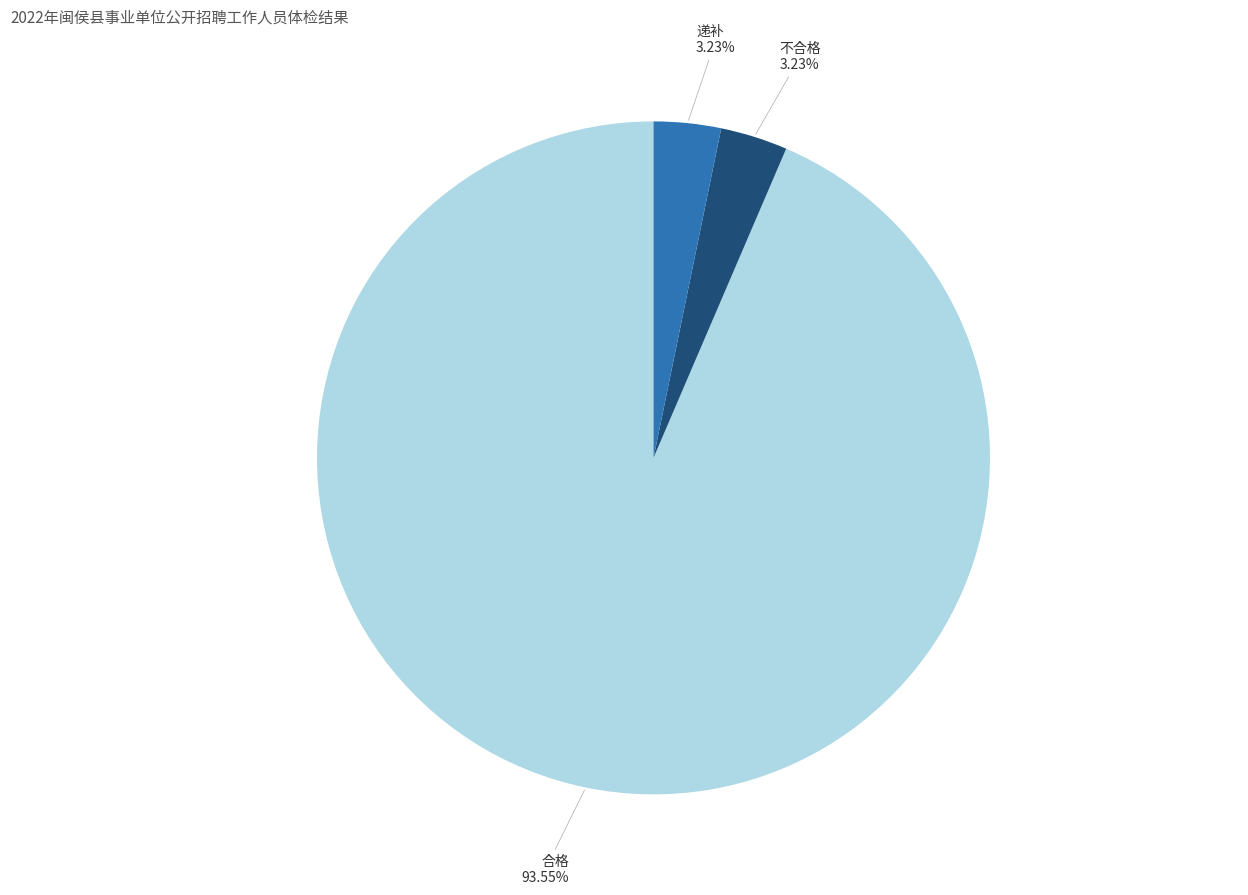

Count the number of slices in the pie.

3